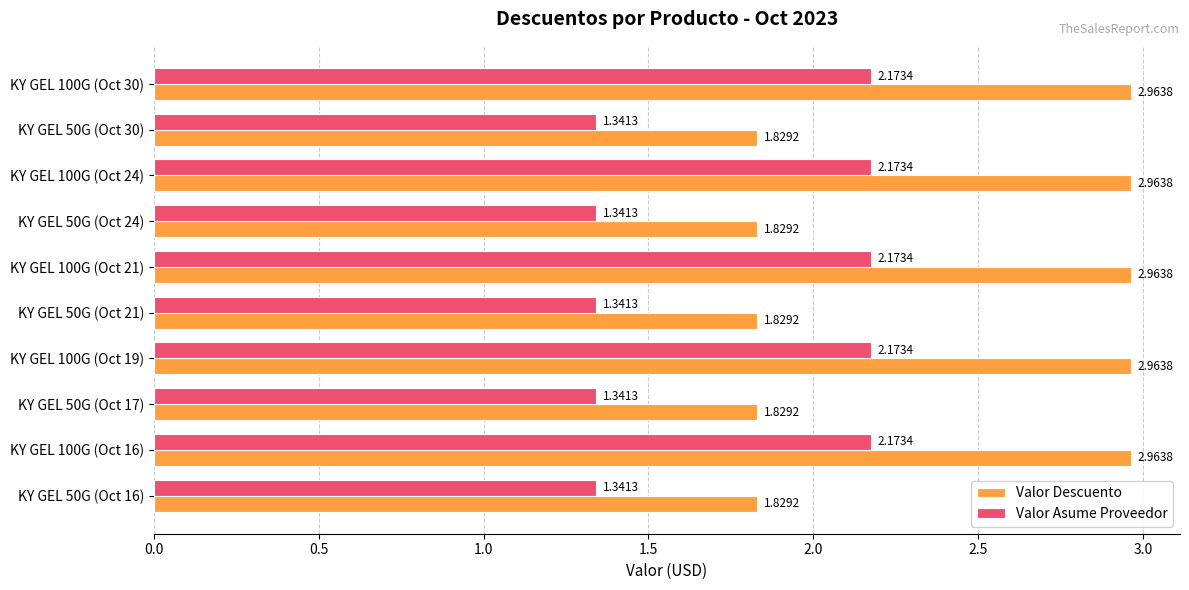

How many series are shown in this chart?

2